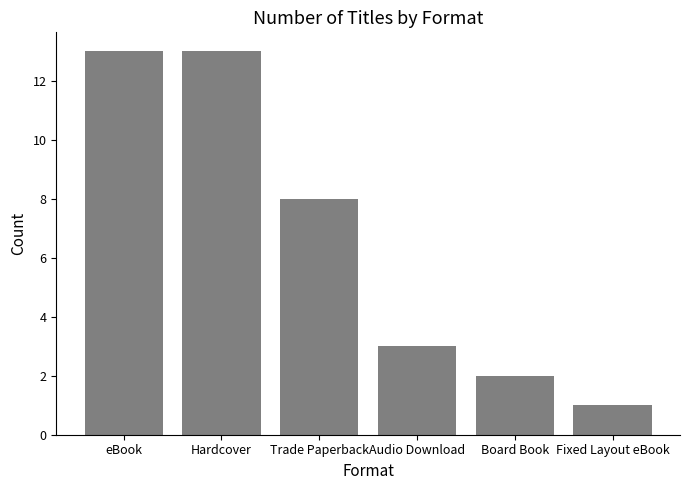

How many distinct data groups are displayed?

1